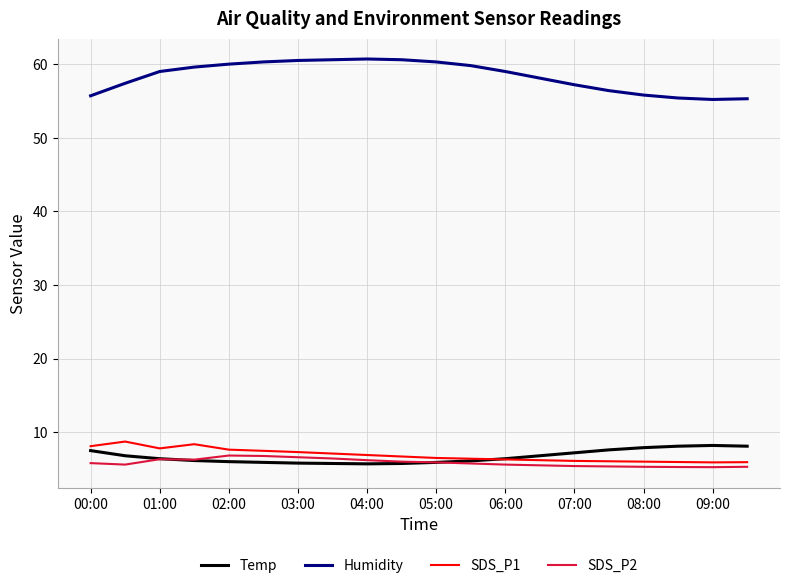

True or false: Humidity and SDS_P2 cross at least once.

False